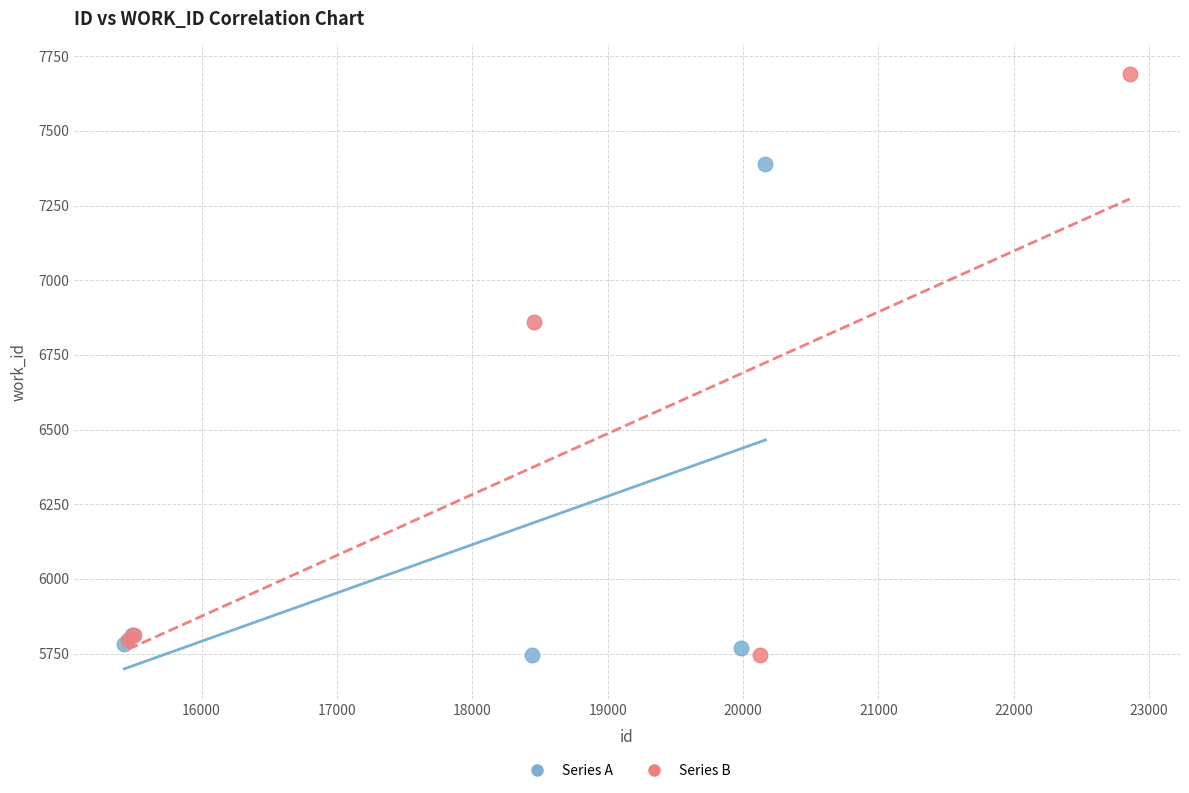

Which series has the widest spread of Y values?

Series B